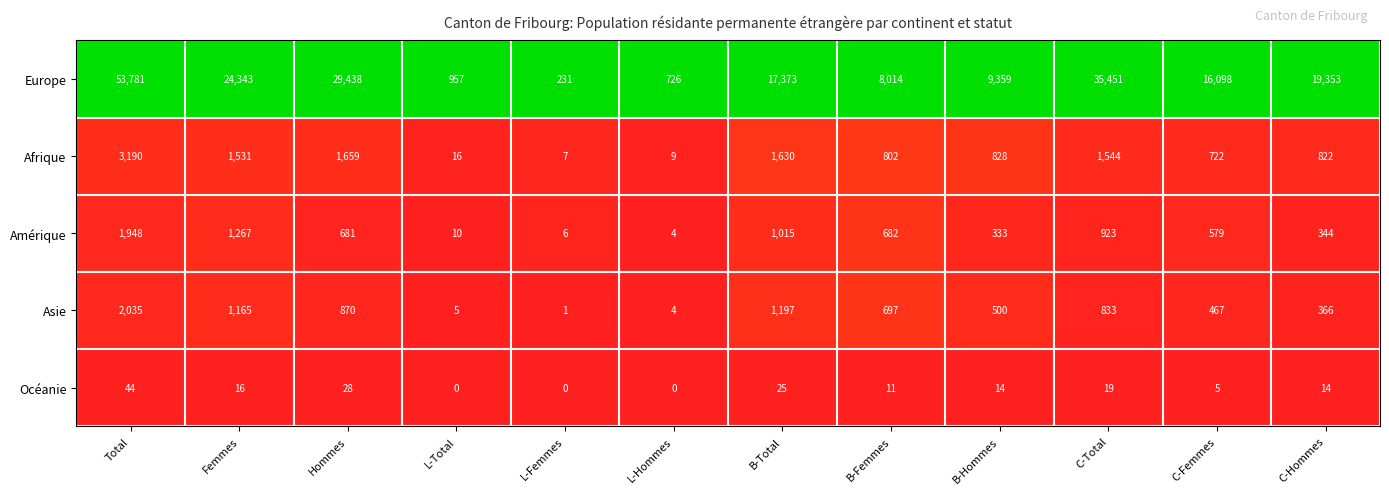

The Afrique series shows 26 at L-Total. True or false?

False